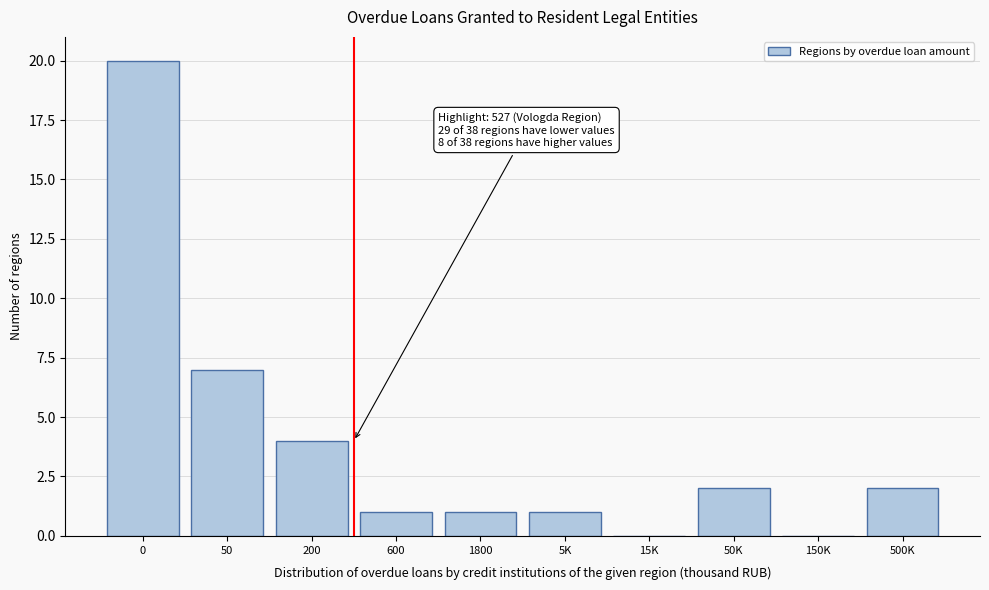

Reading right to left, transcribe all the data shown in this chart.

500K=2	150K=0	50K=2	15K=0	5K=1	1800=1	600=1	200=4	50=7	0=20